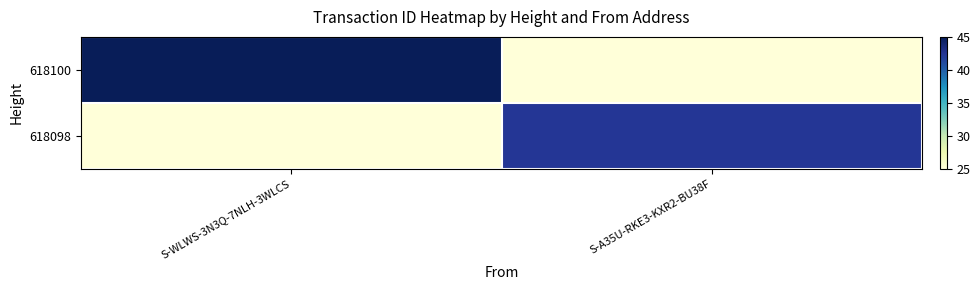

At how many categories does at least one series exceed 28?

2